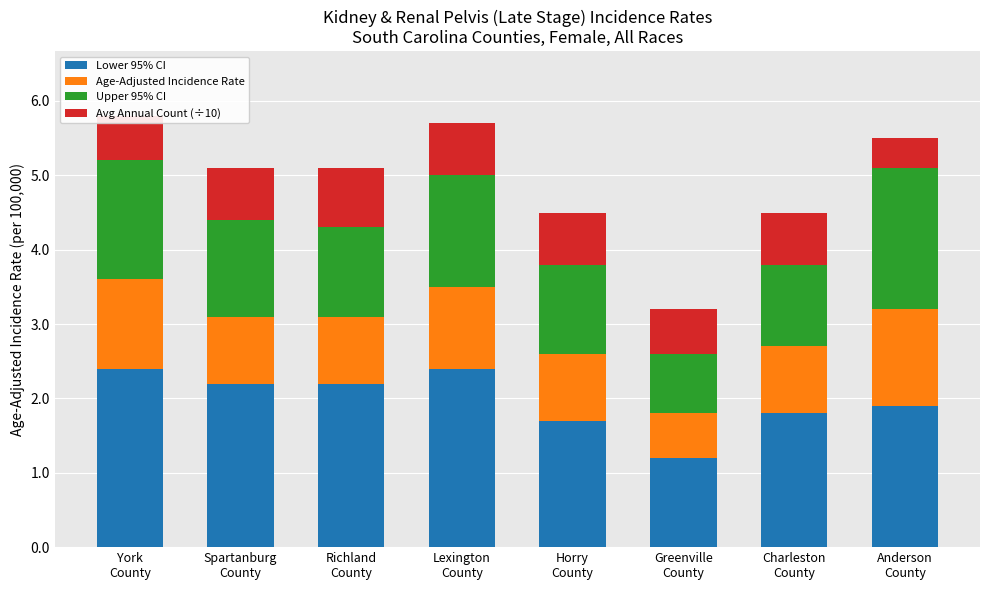

What is the lowest value of the Lower 95% CI series?

1.2